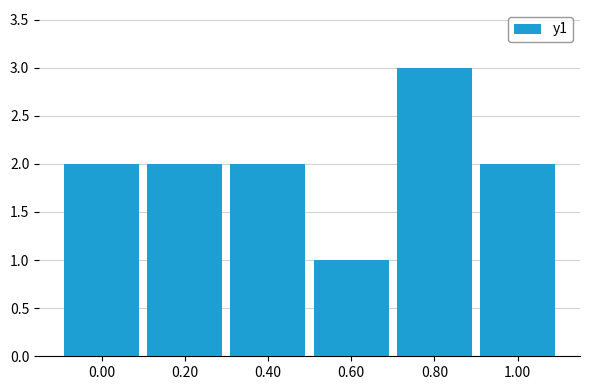

What is the label of the 3rd bar from the right?

0.60